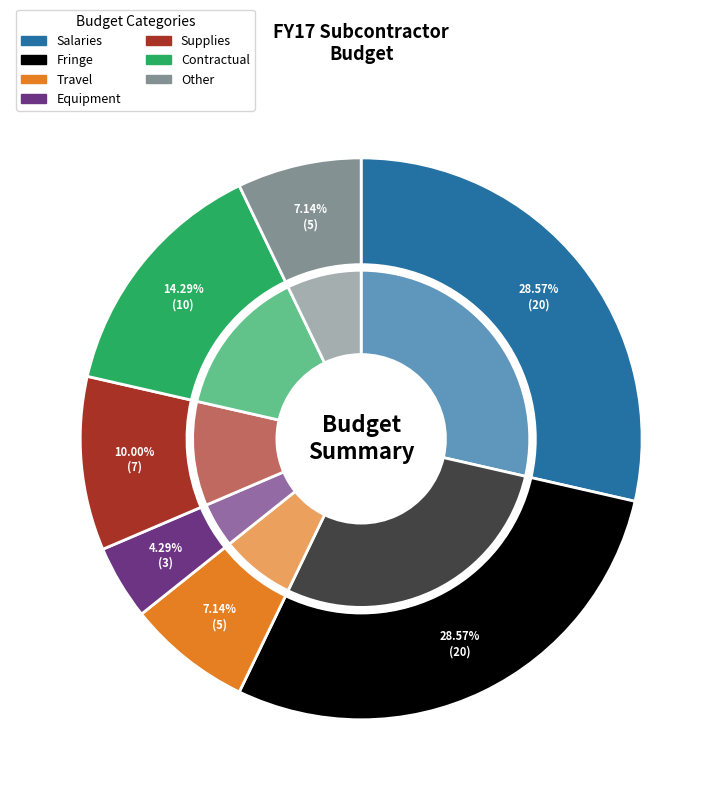

To the nearest percent, what is the average slice percentage?

14%